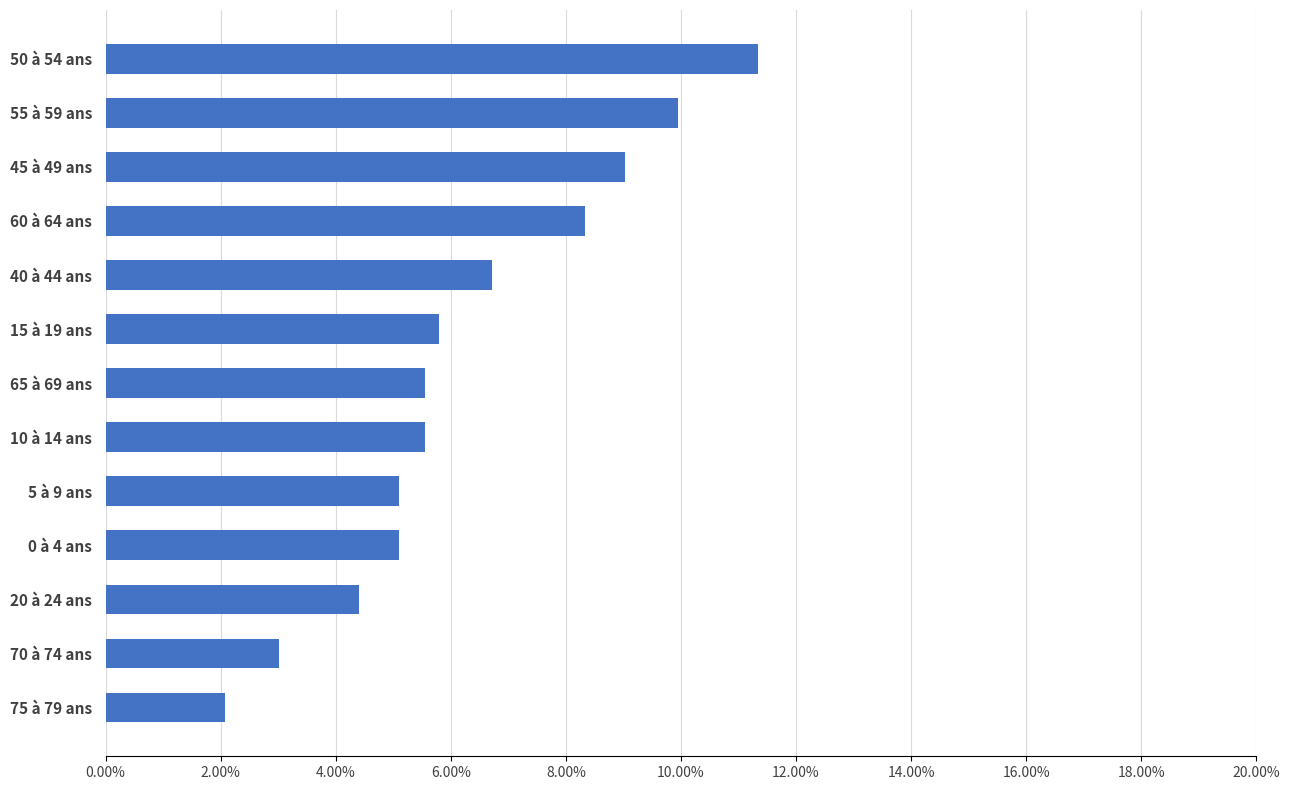

Are the bars horizontal?

Yes